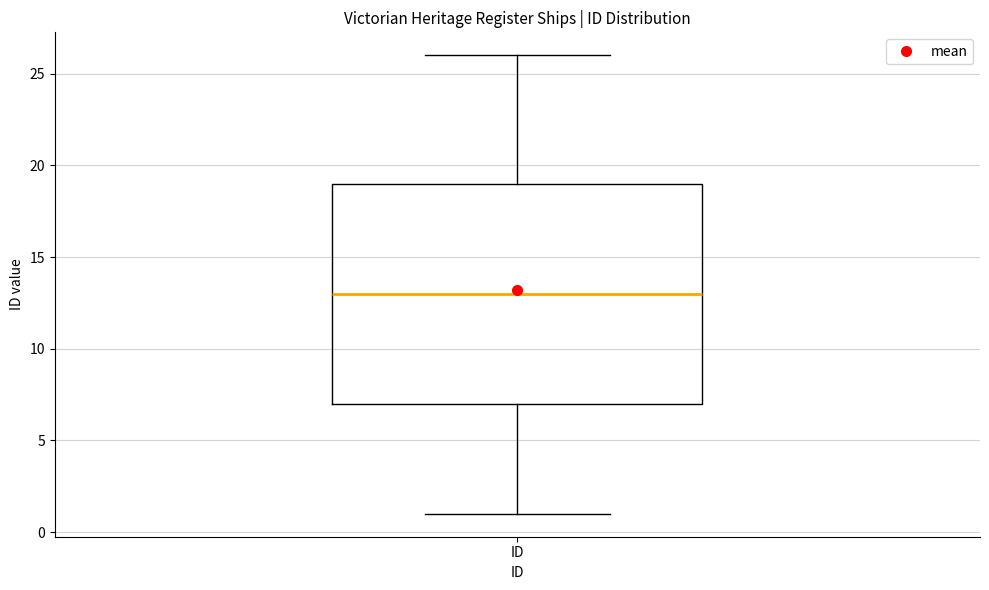

Transcribe this box plot: give where the median line is, the range the box spans, and where the two whiskers end, as read against the y-axis. The values are not printed on the chart, so give them approximately, as read against the axis.

median 13, box 7 to 19, whiskers 1 to 26